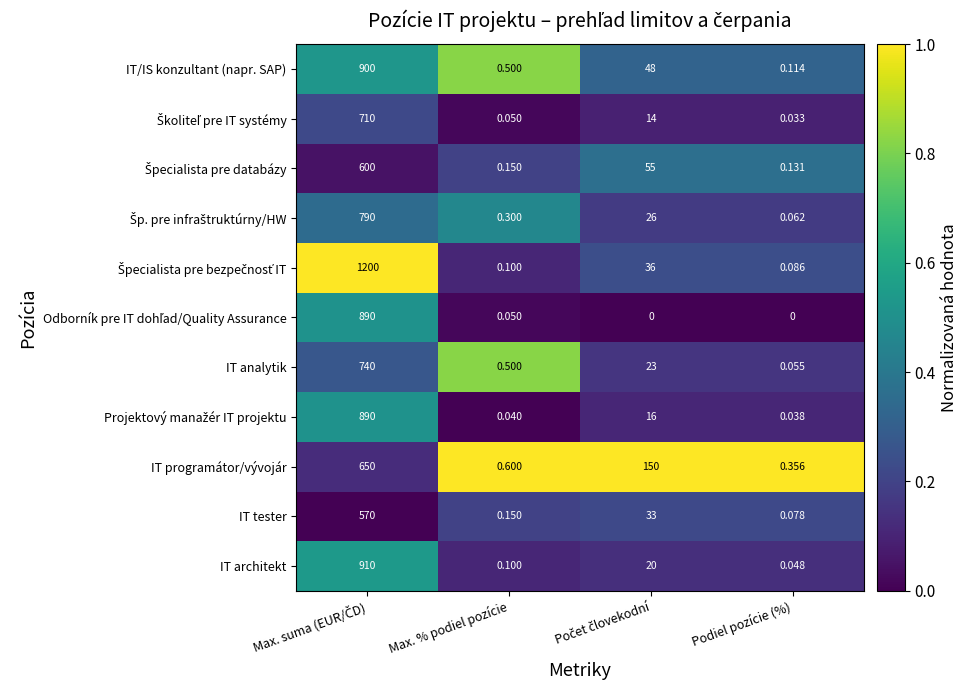

Is the value of IT tester at Max. % podiel pozície greater than the value of IT programátor/vývojár at Podiel pozície (%)?

No